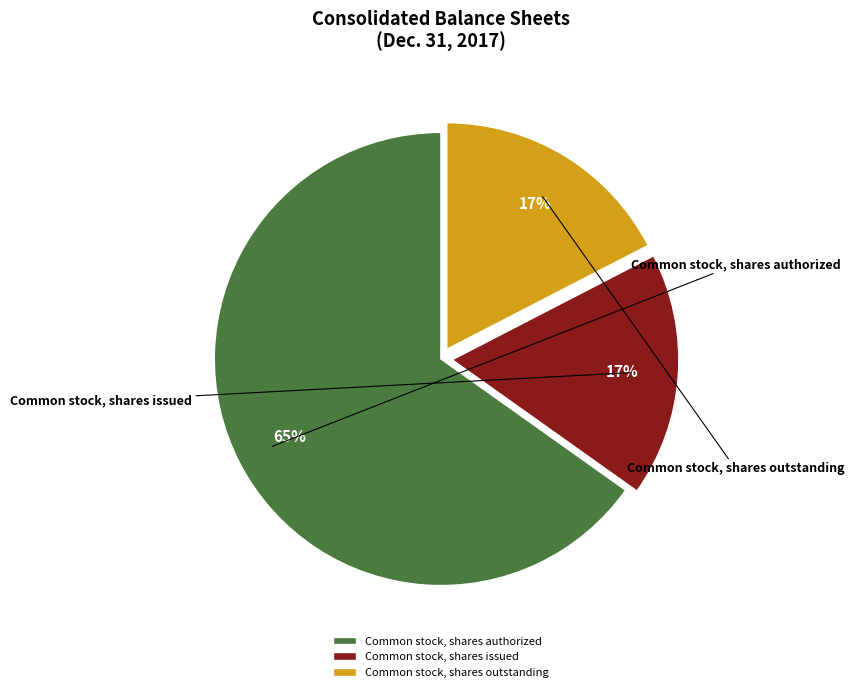

To the nearest percent, what percentage of the pie is Common stock, shares issued?

17%